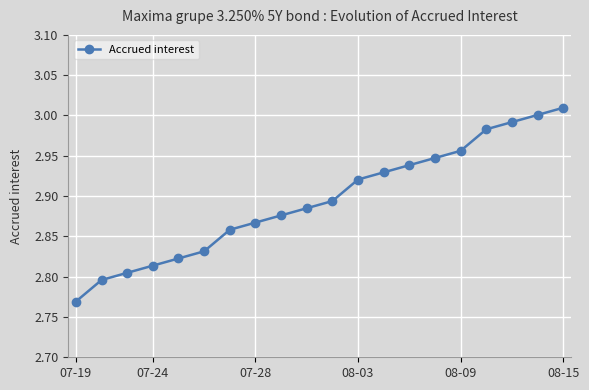

What is the minimum value shown in the chart?

2.8